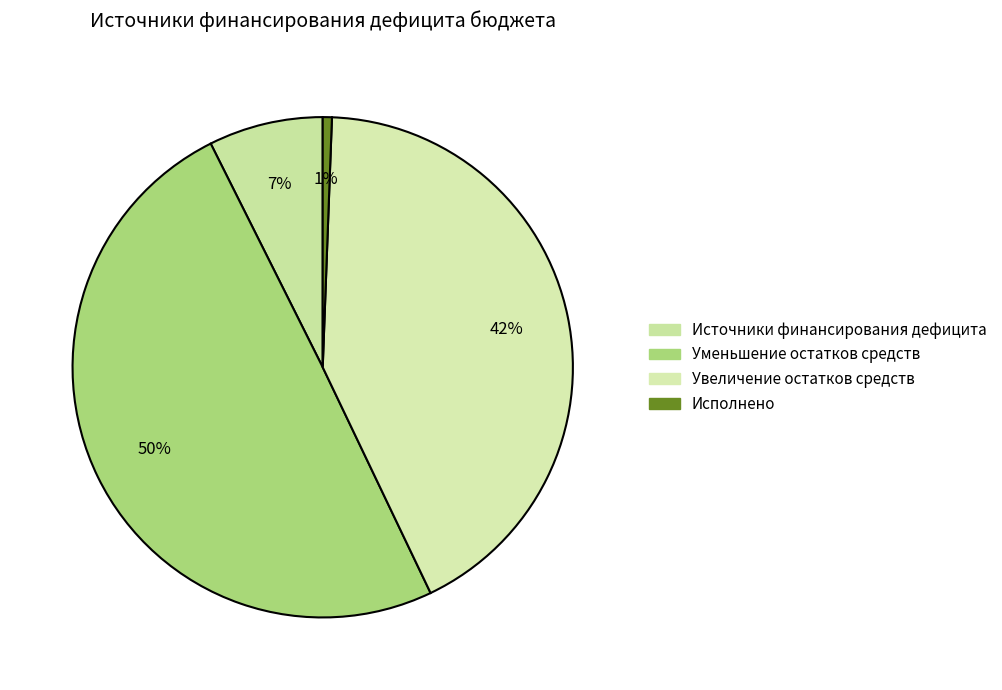

Is it true that Уменьшение остатков средств is 50% of the pie?

True